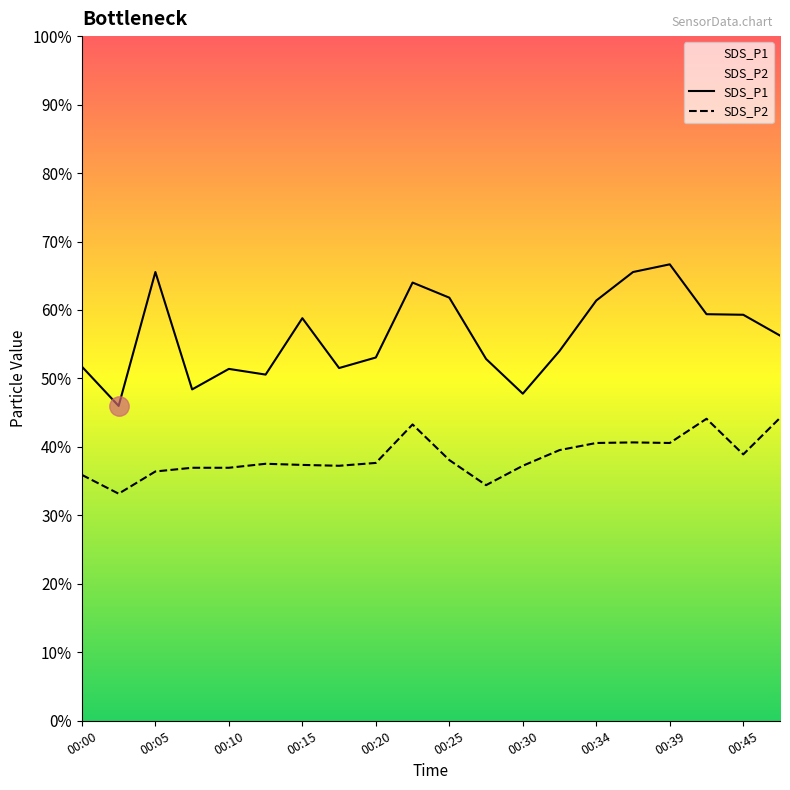

True or false: SDS_P1 and SDS_P2 cross at least once.

False